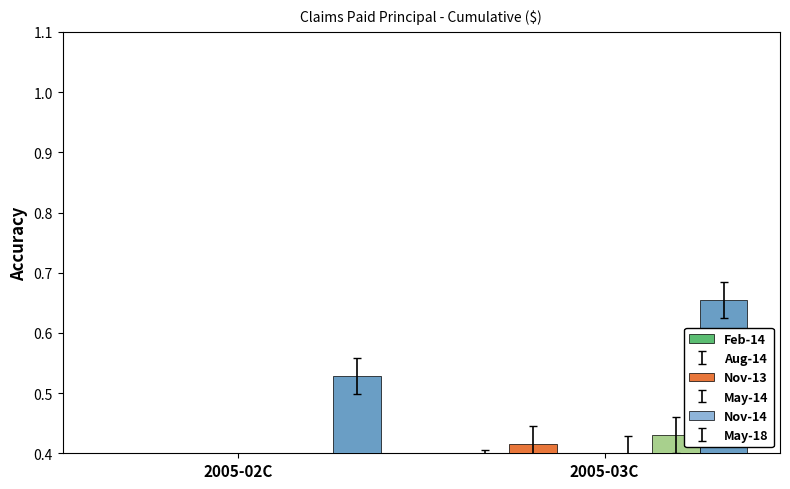

What is the sum of the May-14 values at 2005-03C and 2005-02C?

0.7